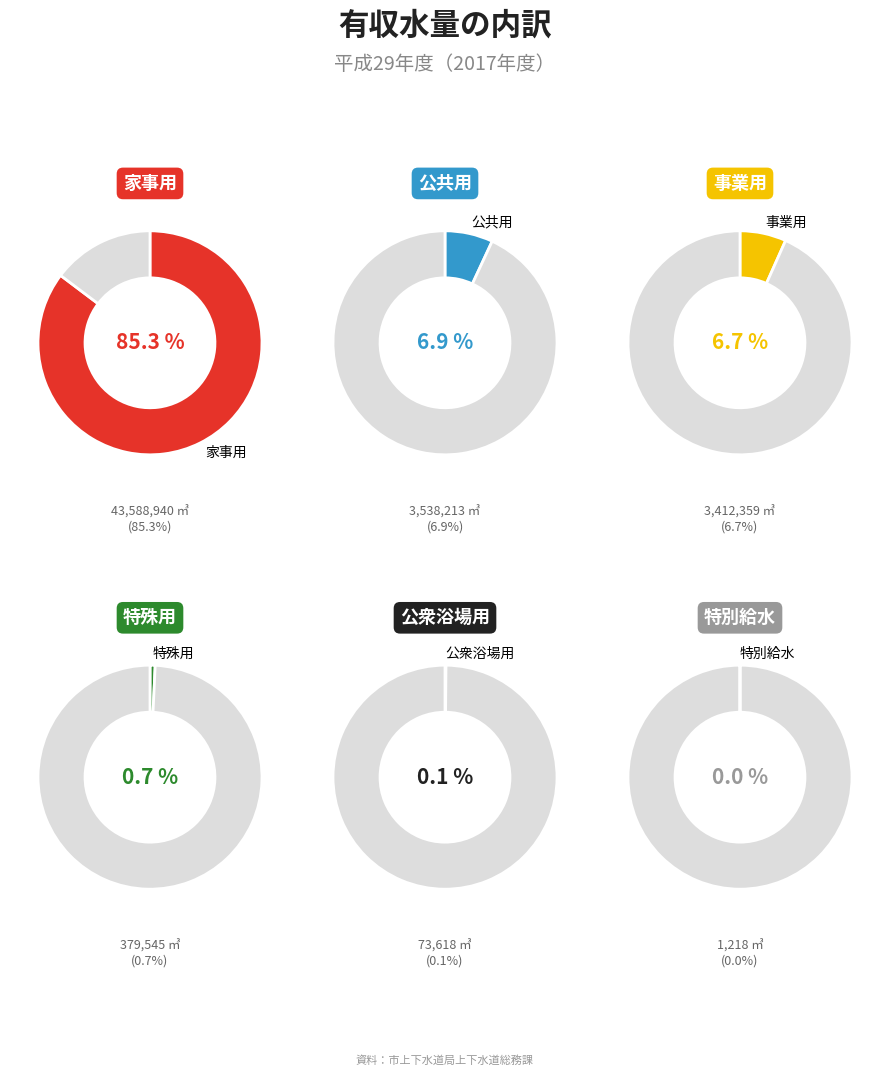

What percentage is the 公共用 slice, to the nearest percent?

7%